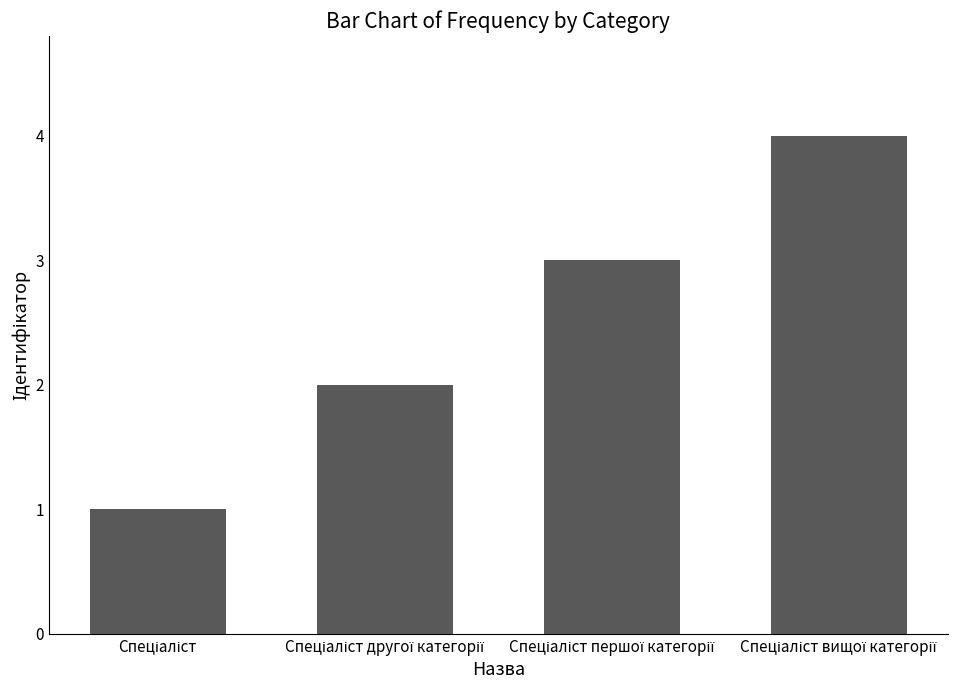

Reading left to right, what are all the values shown in this chart?

1	2	3	4